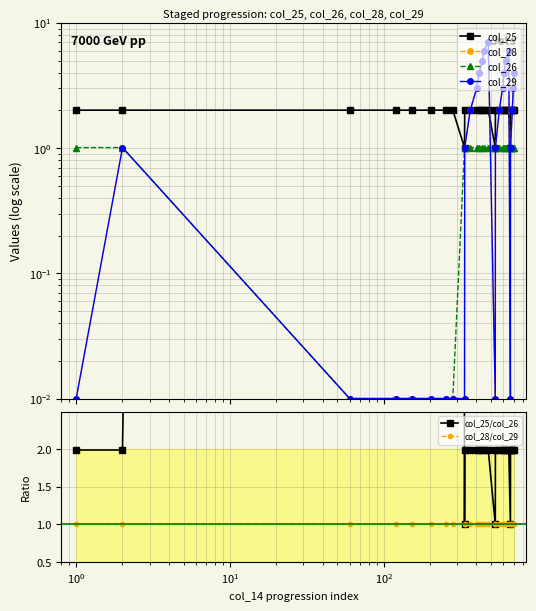

Reading left to right, what are all the values shown in this chart?

col_25: 2.0	2.0	2.0	2.0	2.0	2.0	2.0	2.0	1.0	2.0	2.0	2.0	2.0	2.0	2.0	2.0	1.0	2.0	2.0	2.0	2.0	2.0	2.0	1.0	2.0	2.0	2.0	2.0
col_28: 0.0	1.0	0.0	0.0	0.0	0.0	0.0	0.0	0.0	1.0	2.0	3.0	4.0	5.0	6.0	7.0	0.0	1.0	2.0	3.0	4.0	5.0	6.0	0.0	1.0	2.0	3.0	4.0
col_26: 1.0	1.0	0.0	0.0	0.0	0.0	0.0	0.0	1.0	1.0	1.0	1.0	1.0	1.0	1.0	1.0	1.0	1.0	1.0	1.0	1.0	1.0	1.0	1.0	1.0	1.0	1.0	1.0
col_29: 0.0	1.0	0.0	0.0	0.0	0.0	0.0	0.0	0.0	1.0	2.0	3.0	4.0	5.0	6.0	7.0	0.0	1.0	2.0	3.0	4.0	5.0	6.0	0.0	1.0	2.0	3.0	4.0
col_25/col_26: 2.0	2.0	201.0	201.0	201.0	201.0	201.0	201.0	1.0	2.0	2.0	2.0	2.0	2.0	2.0	2.0	1.0	2.0	2.0	2.0	2.0	2.0	2.0	1.0	2.0	2.0	2.0	2.0
col_28/col_29: 1.0	1.0	1.0	1.0	1.0	1.0	1.0	1.0	1.0	1.0	1.0	1.0	1.0	1.0	1.0	1.0	1.0	1.0	1.0	1.0	1.0	1.0	1.0	1.0	1.0	1.0	1.0	1.0